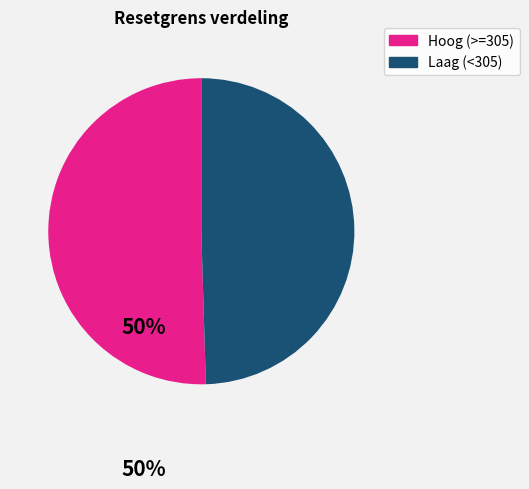

Does any single category account for the majority?

Yes